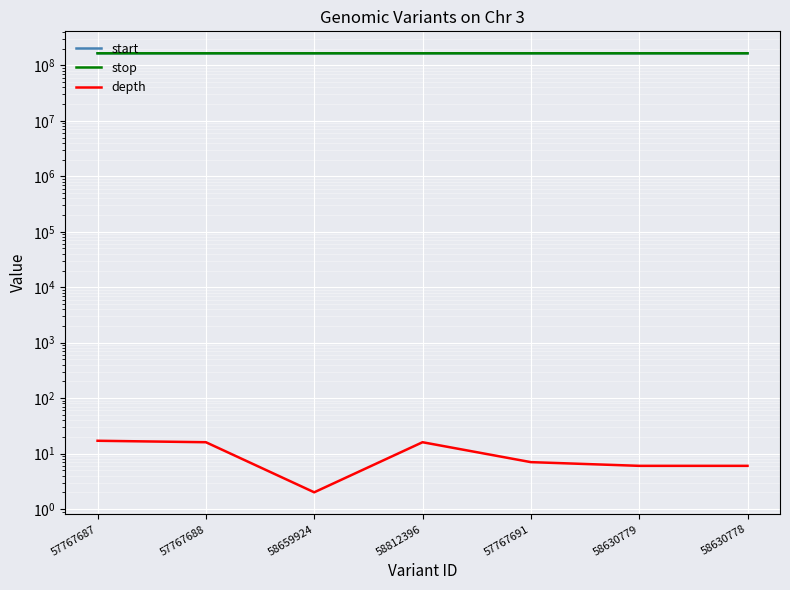

True or false: start has a value of 165544079 at 58630778.

True